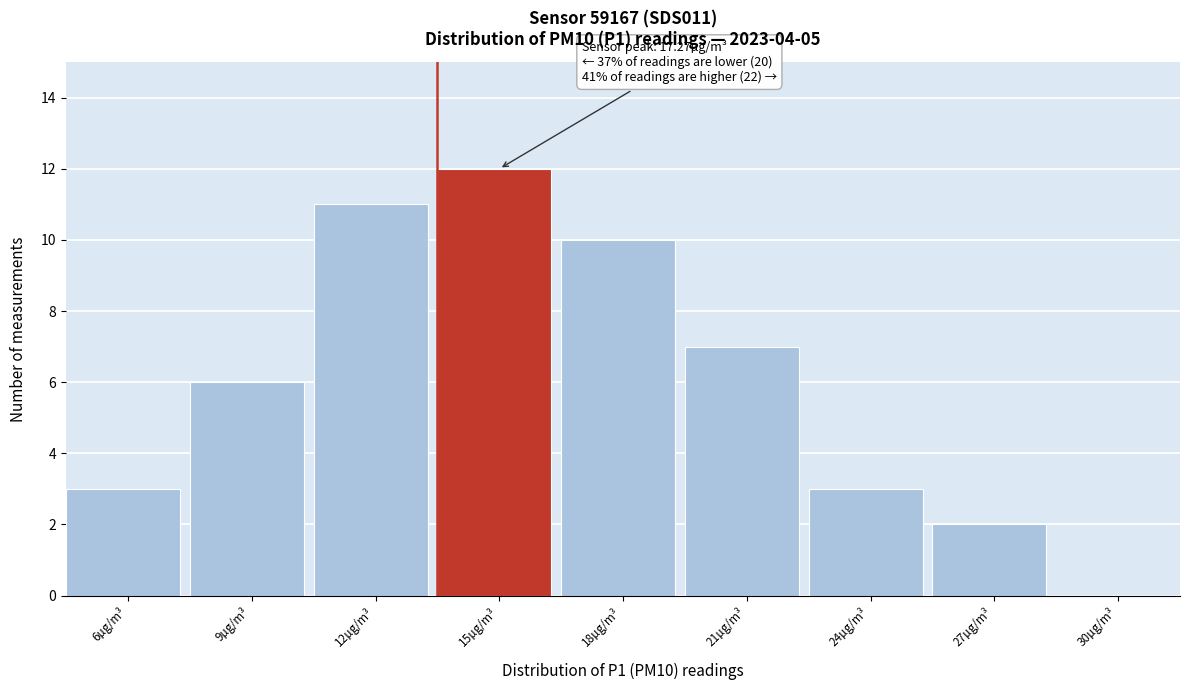

Reading left to right, list all the values displayed in this chart.

6µg/m³=3	9µg/m³=6	12µg/m³=11	15µg/m³=12	18µg/m³=10	21µg/m³=7	24µg/m³=3	27µg/m³=2	30µg/m³=0